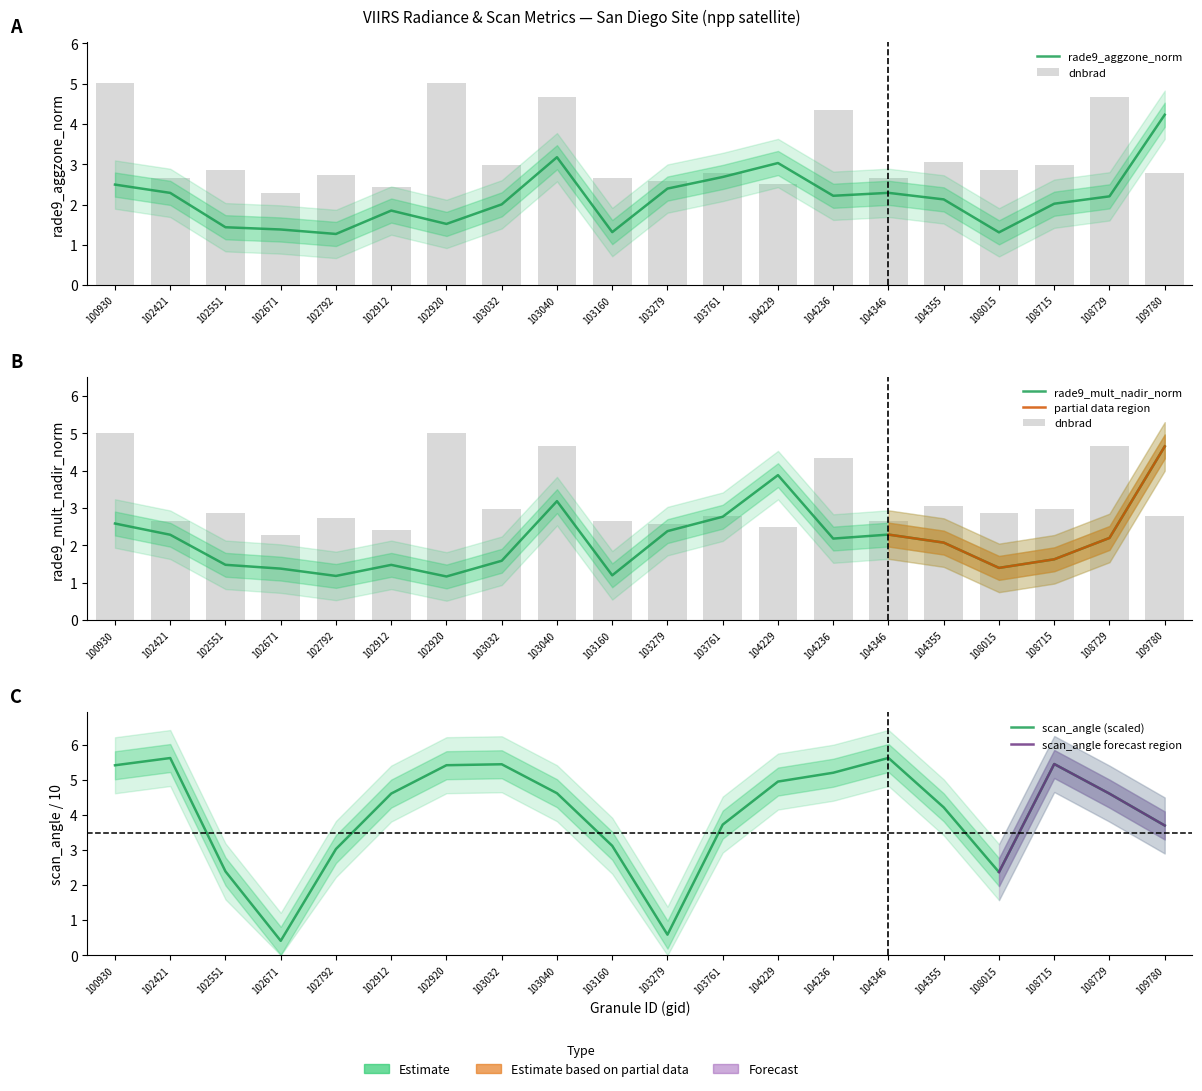

Which series has the largest total across all categories?

scan_angle_norm